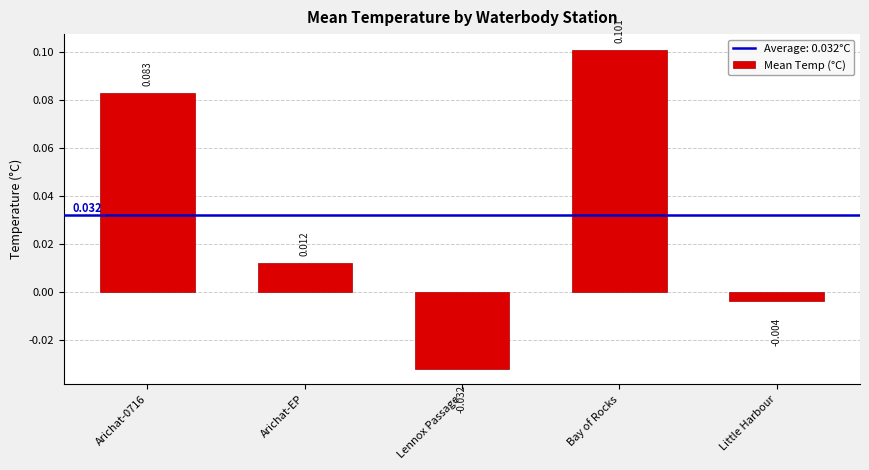

Are the bars horizontal?

No